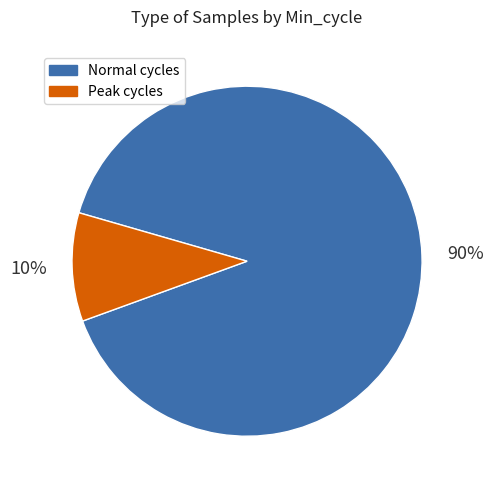

What percentage is the Normal cycles slice, to the nearest percent?

90%